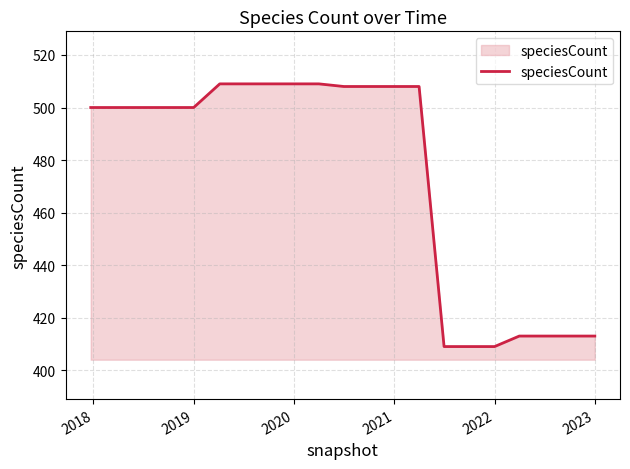

What is the maximum value shown in the chart?

509